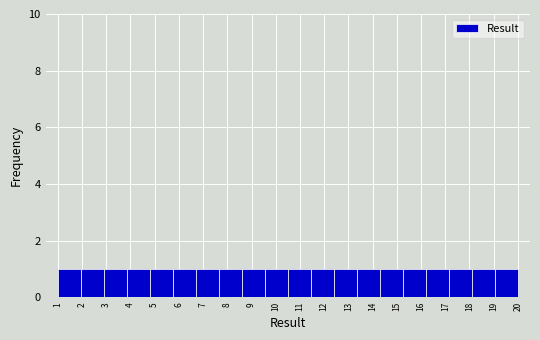

Reading left to right, transcribe this chart: for each bar, give the range it covers on the x-axis and its height. Neither the bar edges nor the heights are printed on the chart, so give them approximately, as read against the axes.

1.00 to 1.95: 1
1.95 to 2.90: 1
2.90 to 3.85: 1
3.85 to 4.80: 1
4.80 to 5.75: 1
5.75 to 6.70: 1
6.70 to 7.65: 1
7.65 to 8.60: 1
8.60 to 9.55: 1
9.55 to 10.50: 1
10.50 to 11.45: 1
11.45 to 12.40: 1
12.40 to 13.35: 1
13.35 to 14.30: 1
14.30 to 15.25: 1
15.25 to 16.20: 1
16.20 to 17.15: 1
17.15 to 18.10: 1
18.10 to 19.05: 1
19.05 to 20.00: 1